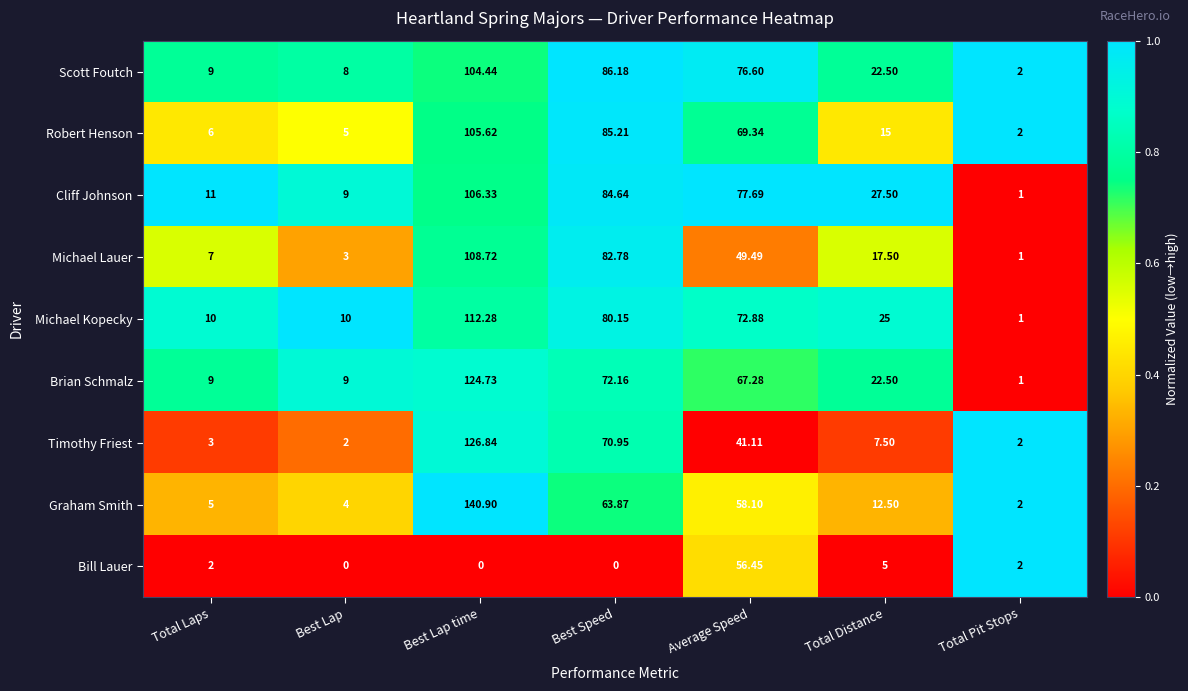

Where does the Scott Foutch series first go above 22?

Best Lap time